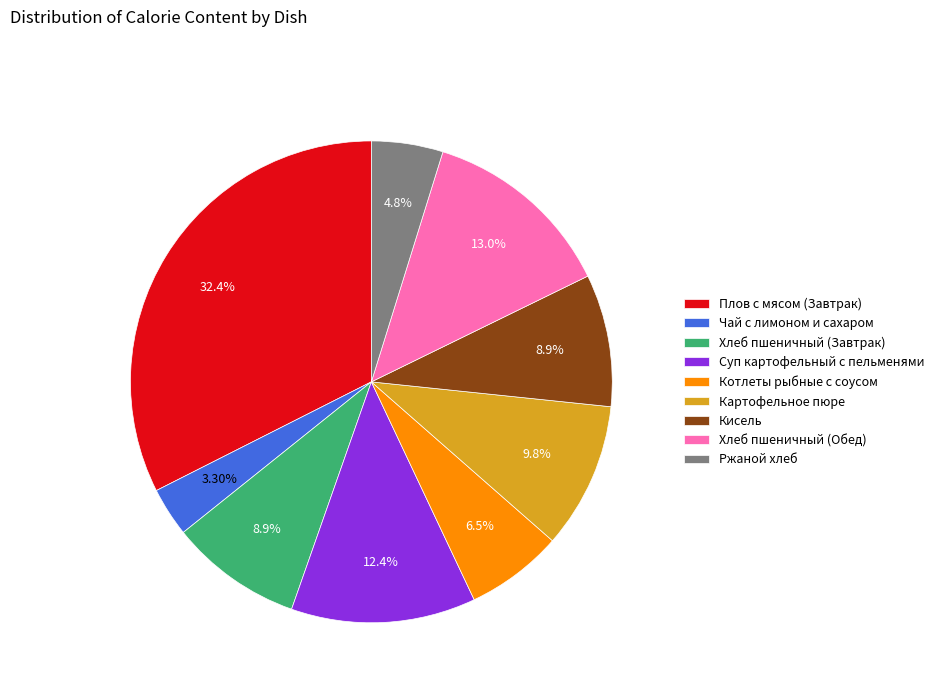

Which has a higher value, Хлеб пшеничный (Обед) or Картофельное пюре?

Хлеб пшеничный (Обед)